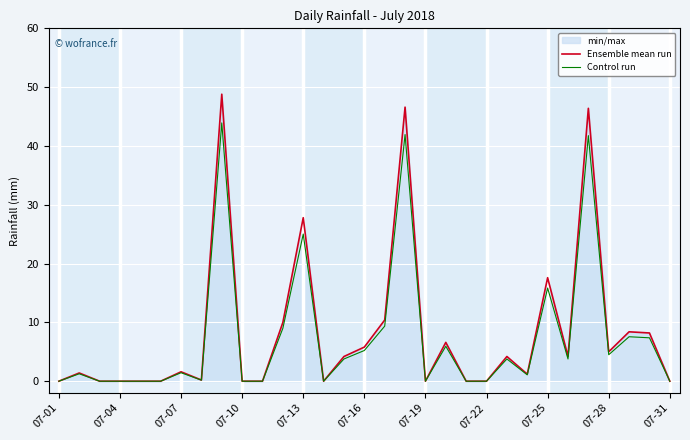

True or false: Ensemble mean run and Control run cross at least once.

False